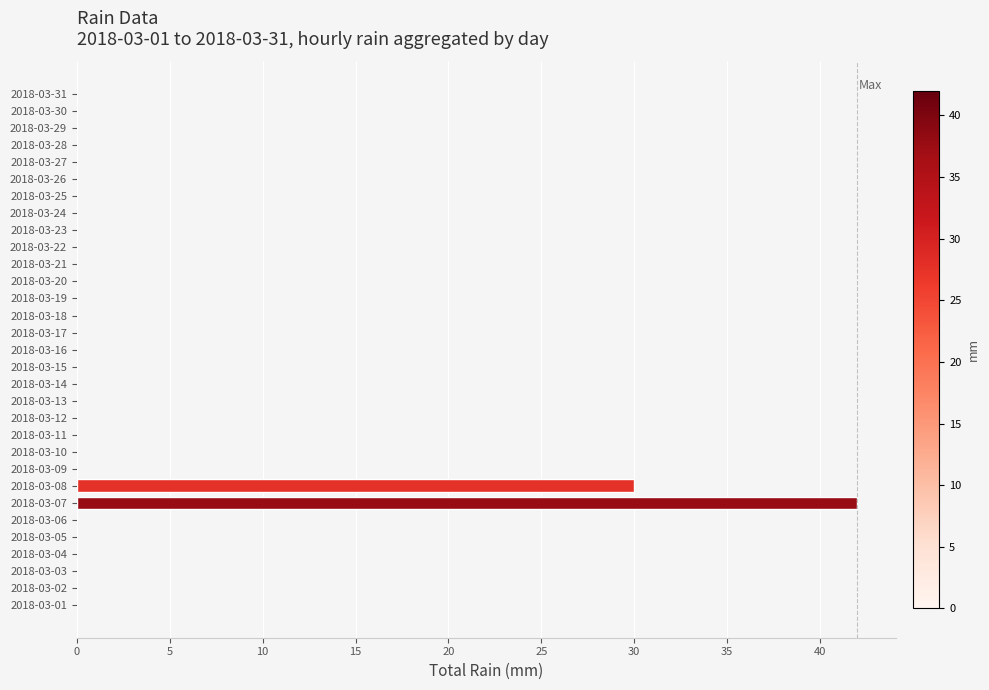

How many categories are shown in the chart?

31